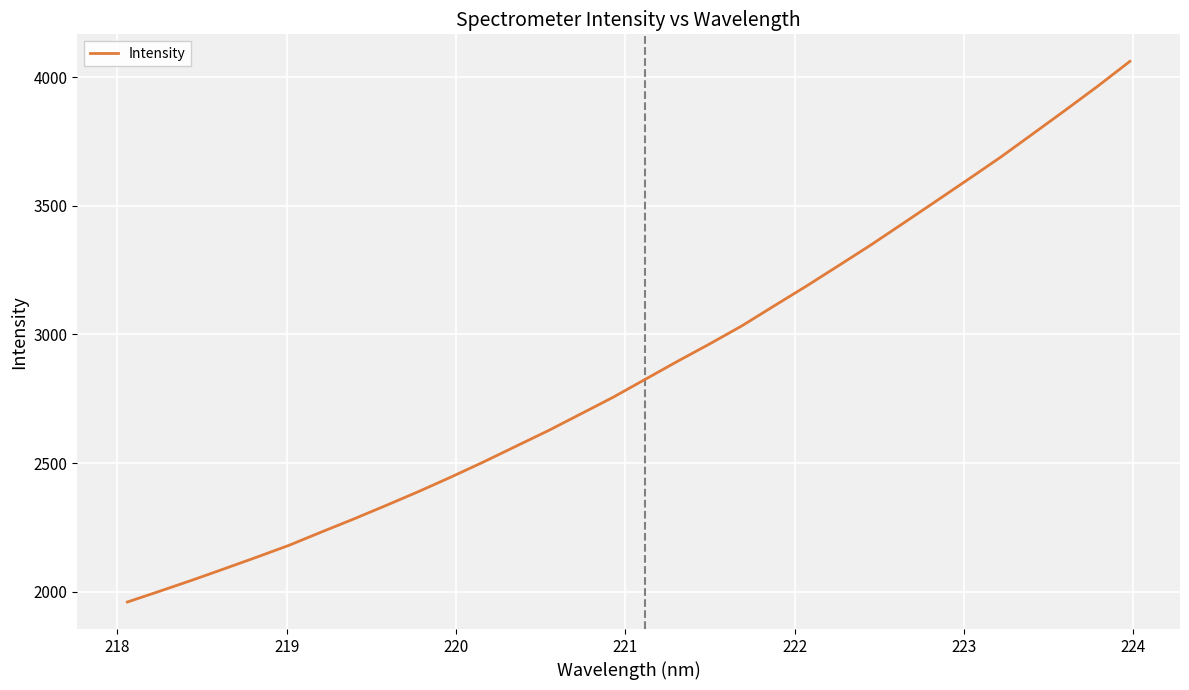

How many lines are shown in the chart?

1